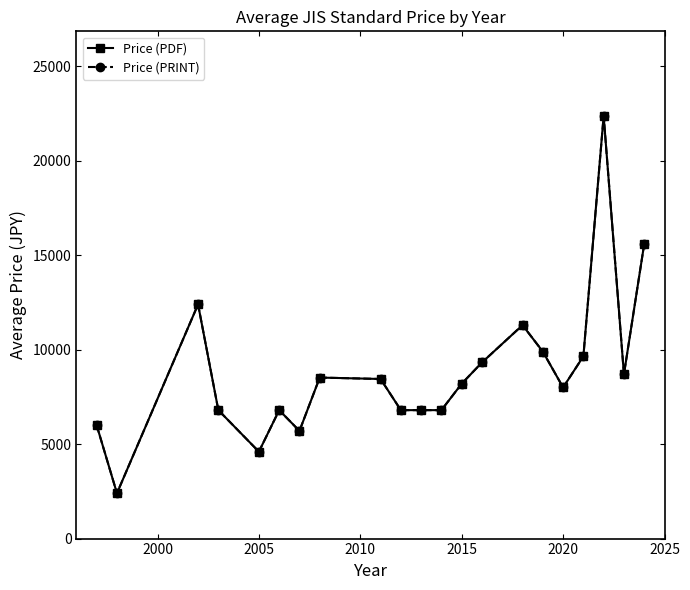

What is the average value of the Price (PDF) series?

8816